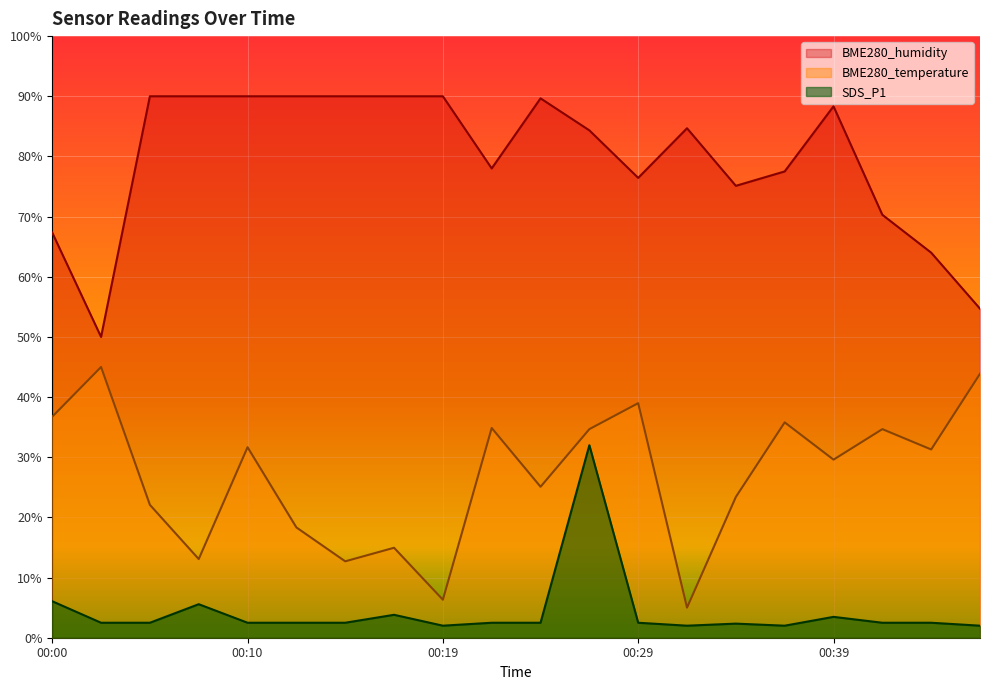

What is the total value across all series at 00:17?

108.8